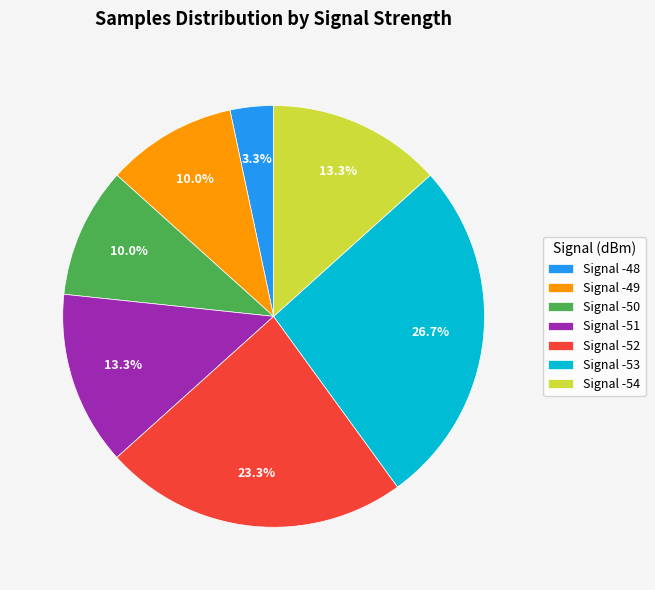

What is the largest slice in the pie chart?

Signal -53